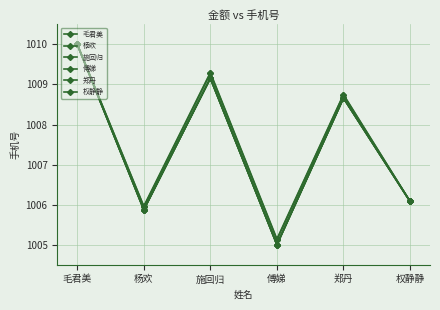

Is this an area chart (filled region under the line)?

No